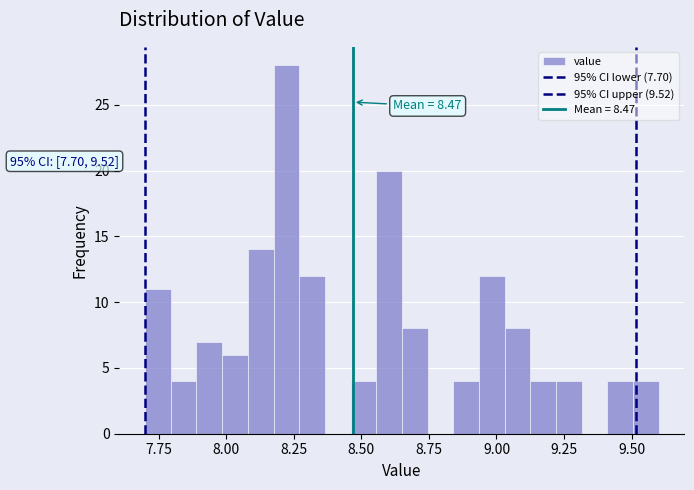

Around what value on the x-axis is the tallest bar? Give the approximate position of its centre, as read against the axis.

8.20